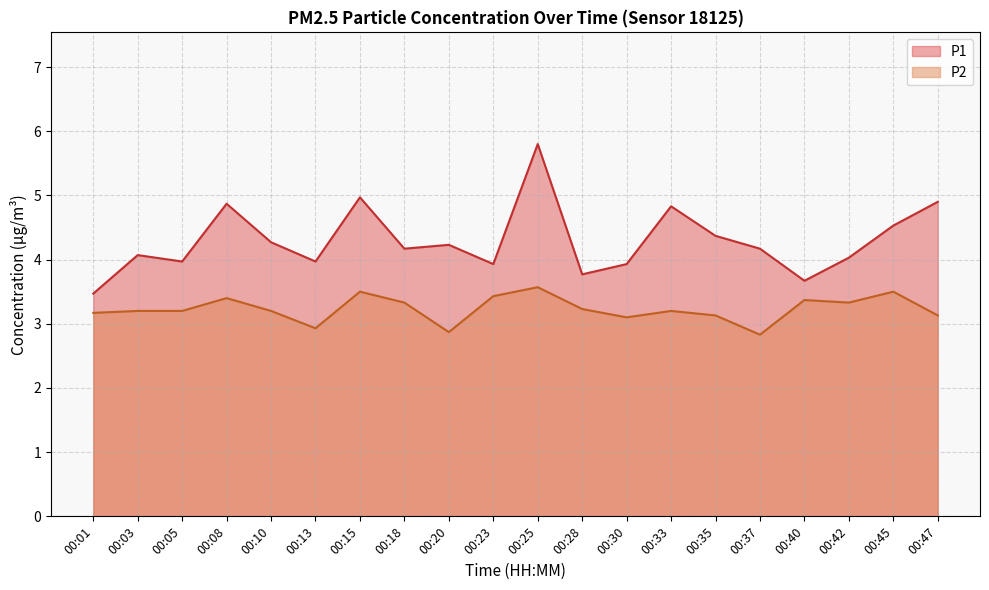

Where is P1 nearest to the value 4?

00:05